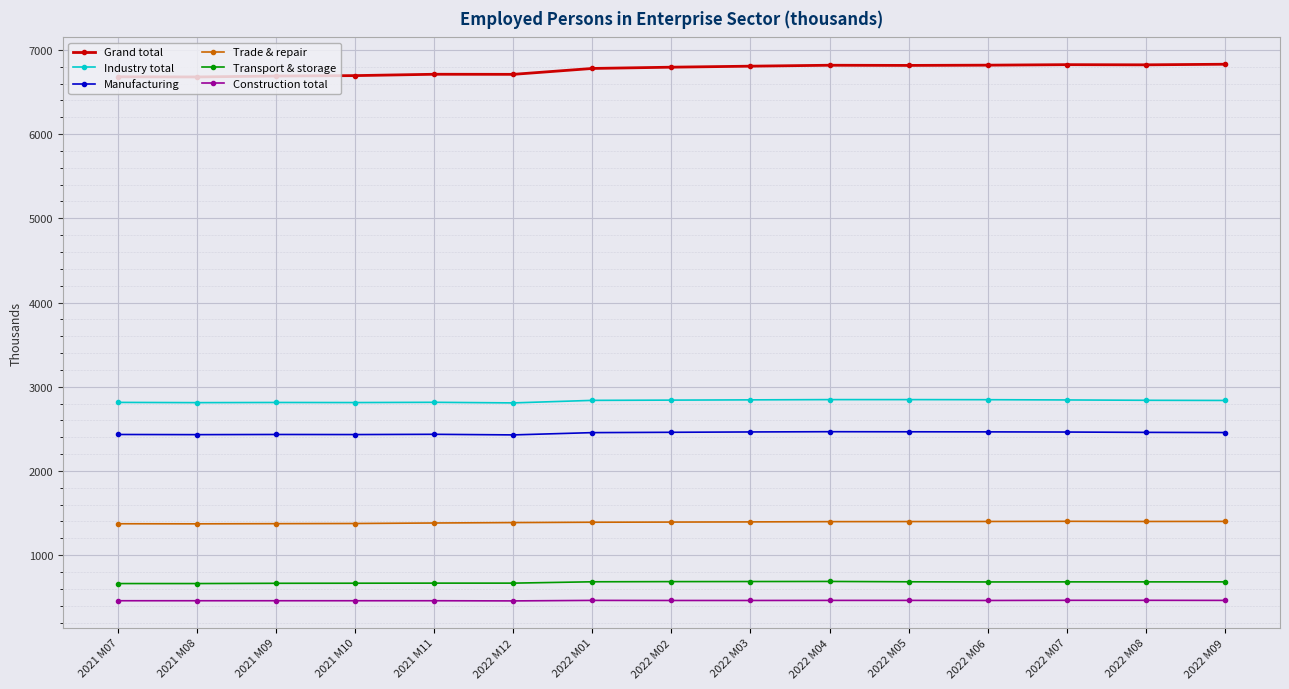

True or false: Grand total and Manufacturing cross at least once.

False